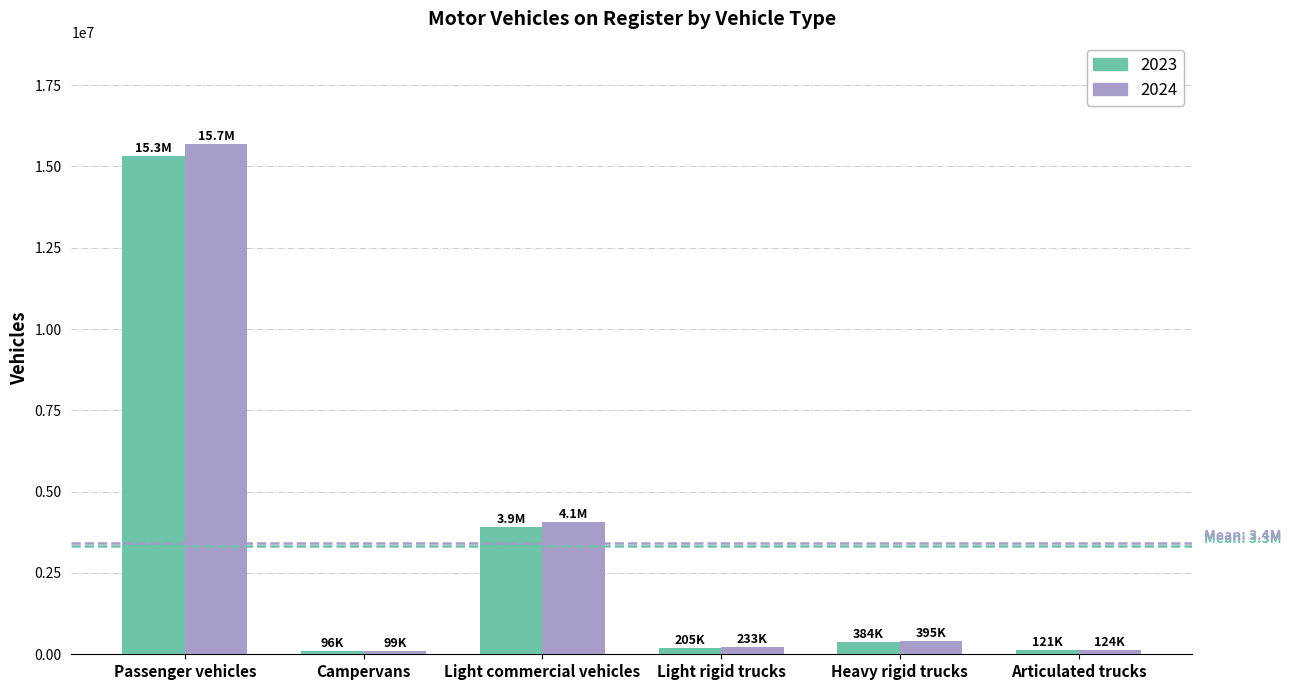

What is the spread (max minus min) of values at Light commercial vehicles?

143987